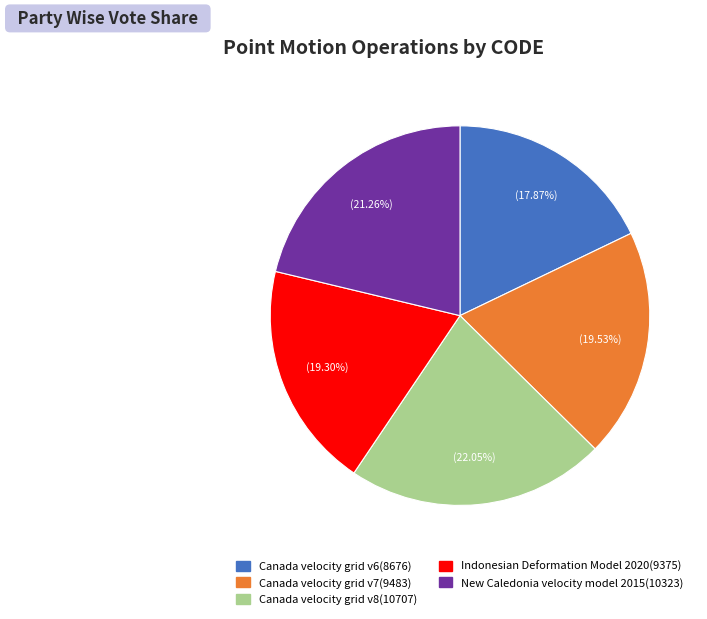

Approximately how many times larger is the value at Canada velocity grid v6 compared to New Caledonia velocity model 2015?

0.8